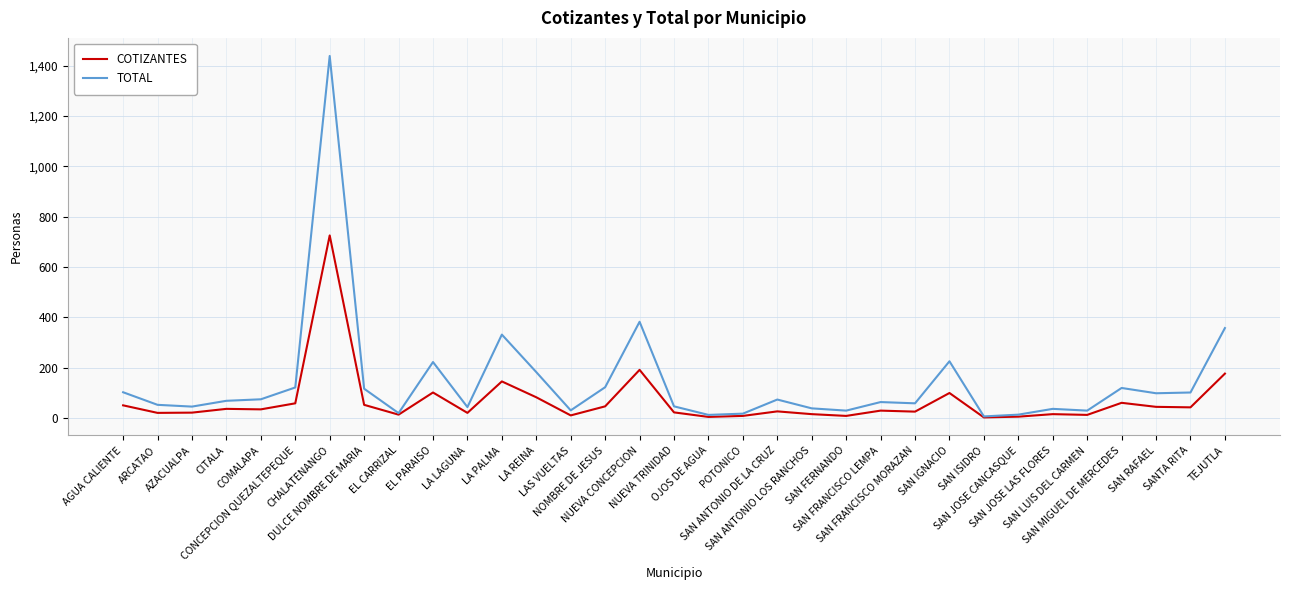

What is the approximate value of COTIZANTES at CONCEPCION QUEZALTEPEQUE?

59